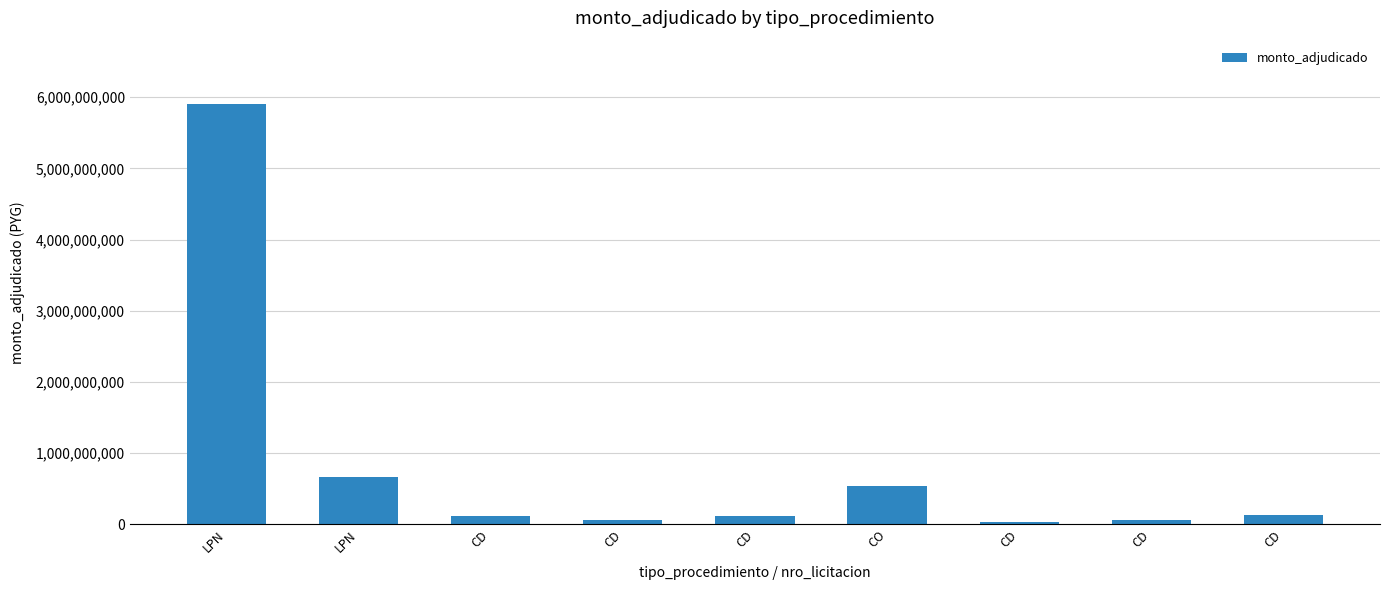

List the labels in order of value, largest first.

LPN, LPN, CO, CD, CD, CD, CD, CD, CD